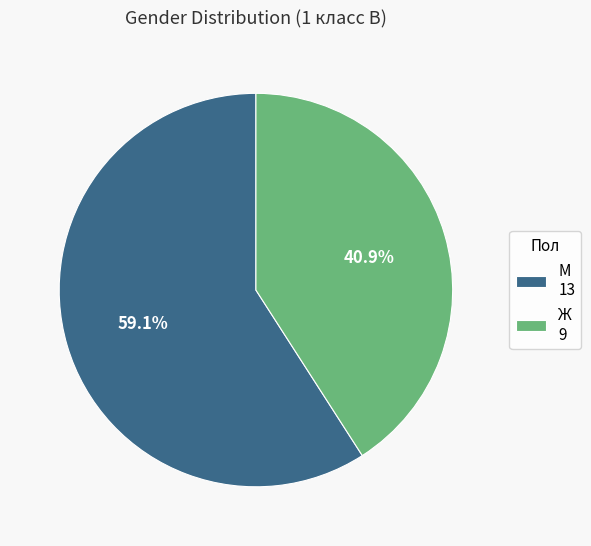

Count the number of slices in the pie.

2